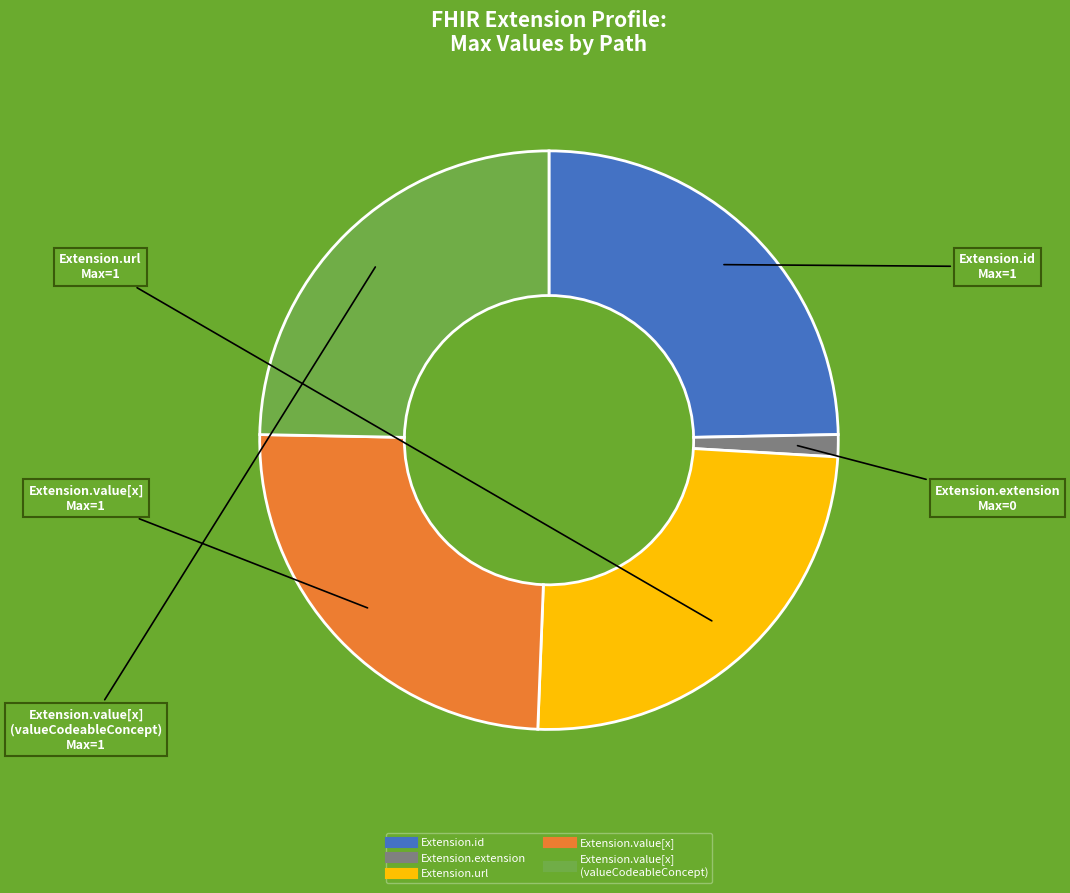

Is there any slice that represents more than half of the pie?

No